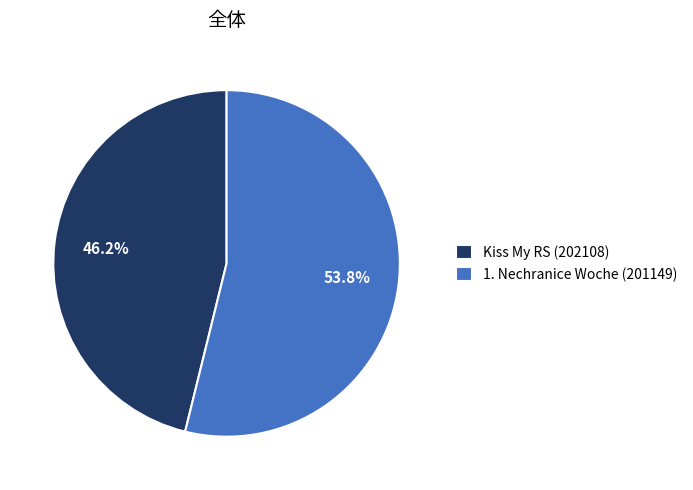

What is the largest slice in the pie chart?

1. Nechranice Woche (201149)